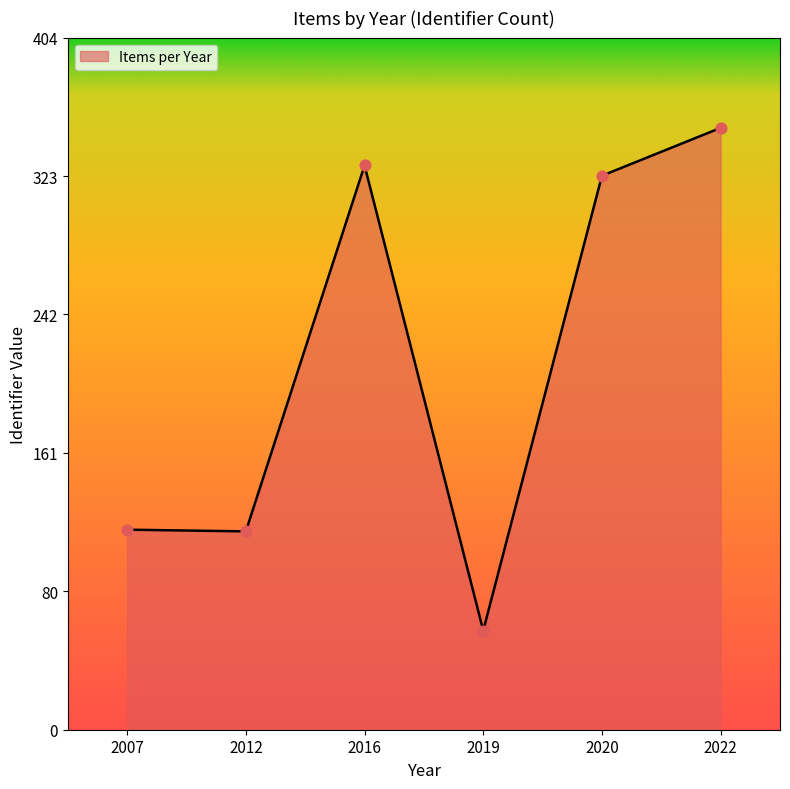

What is the change in value from 2019 to 2022?

+294